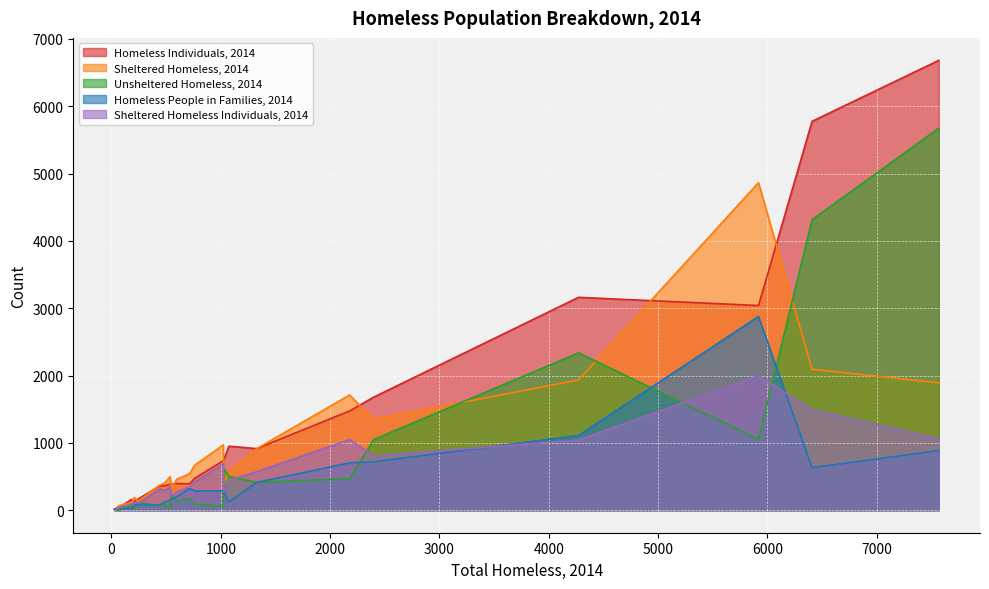

The Homeless Individuals, 2014 series shows 3162 at CA-502. True or false?

True